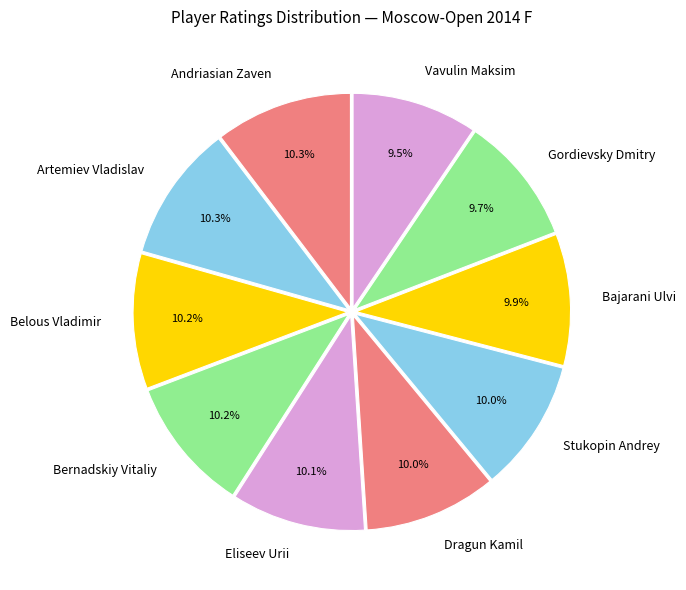

Approximately how many times larger is the value at Artemiev Vladislav compared to Eliseev Urii?

1.0